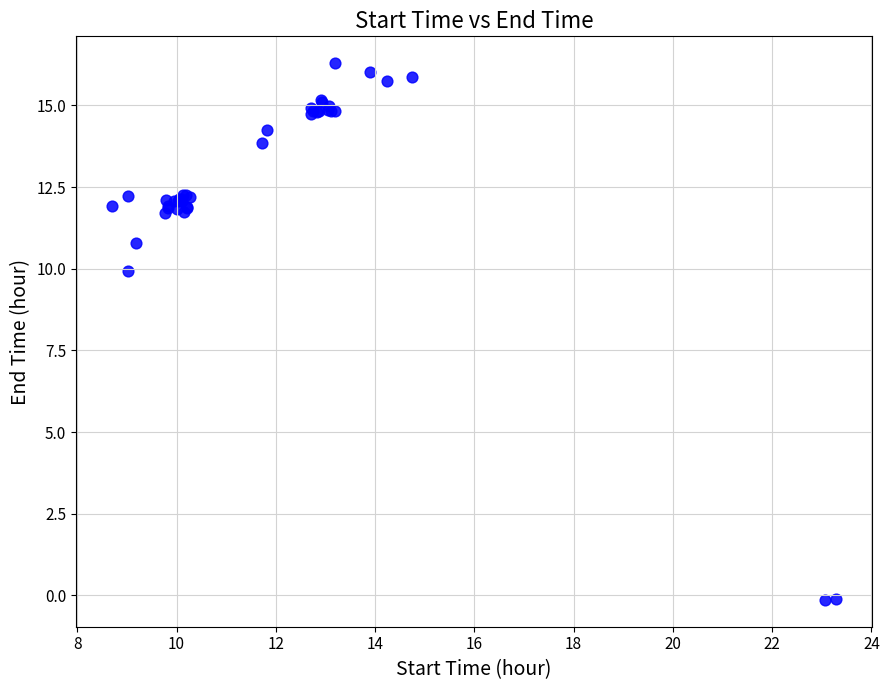

What Y value in the scatter plot is closest to 8?

9.9